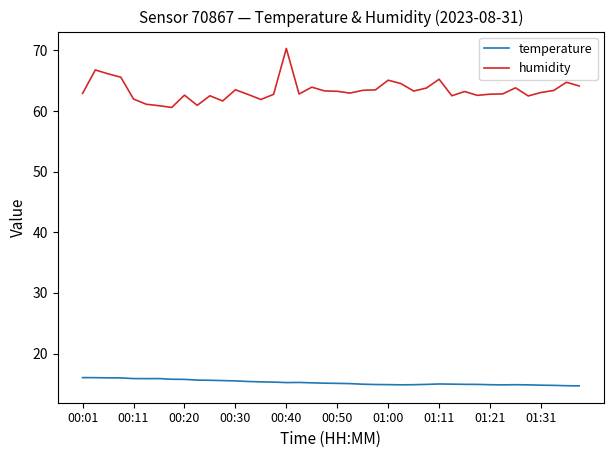

What is the difference between the maximum and minimum values in the humidity series?

9.7